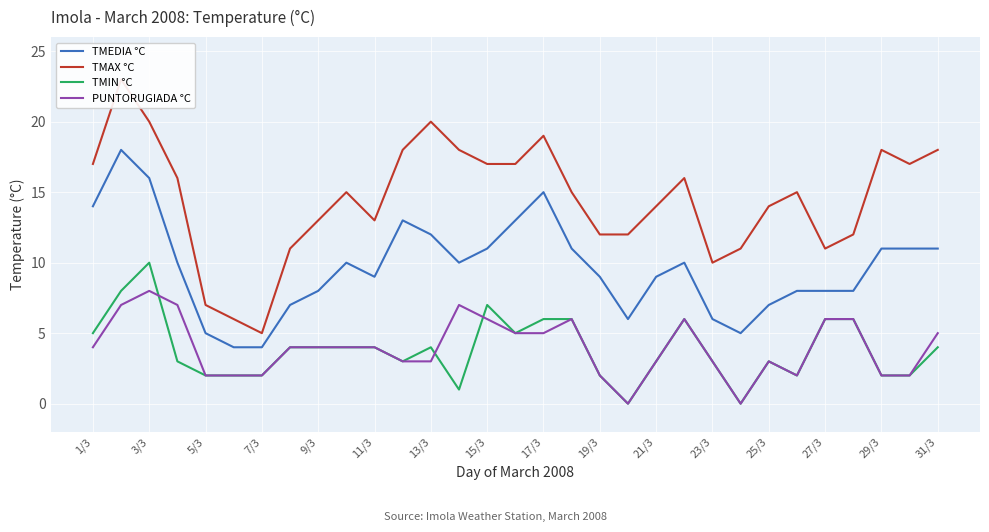

What is the highest value of the PUNTORUGIADA °C series?

8